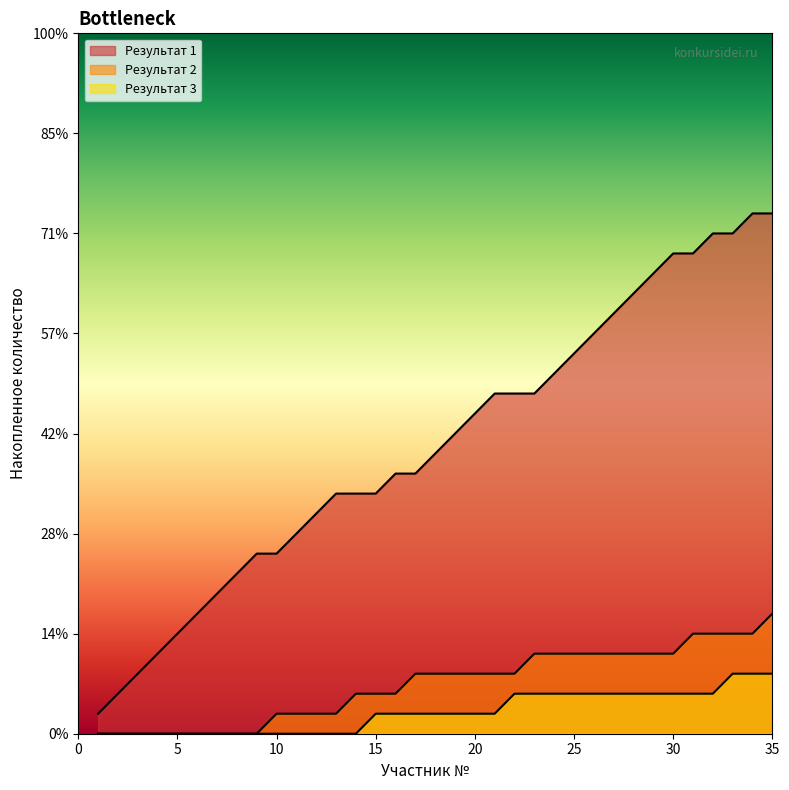

Does the chart display data point markers on the line(s)?

No